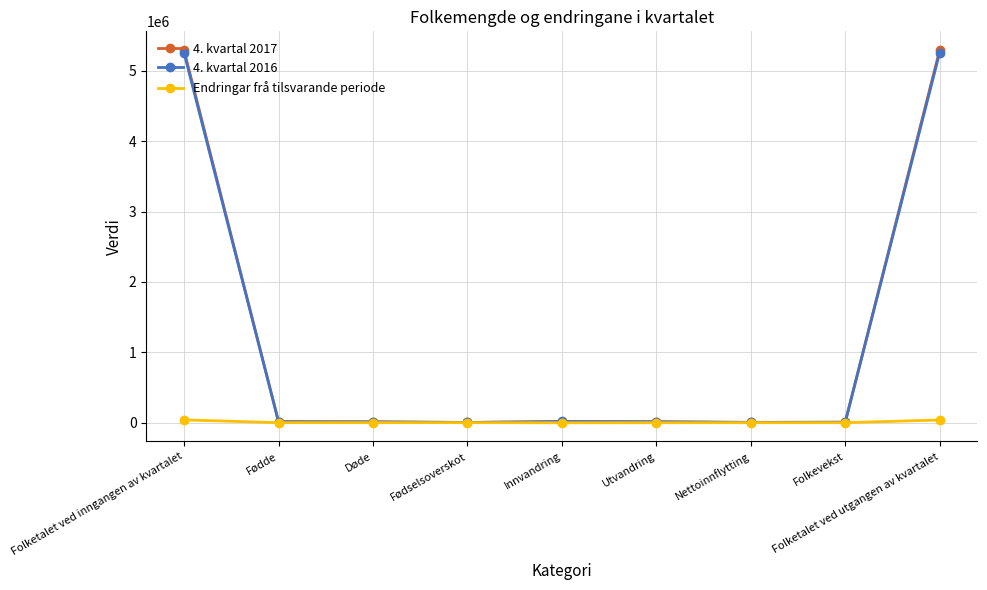

The value of 4. kvartal 2017 at Fødde is 12747. True or false?

True